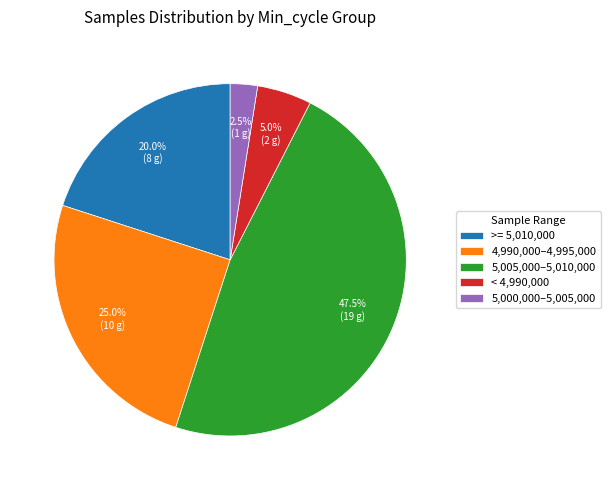

Does 5,000,000–5,005,000 account for over 50% of the chart?

No